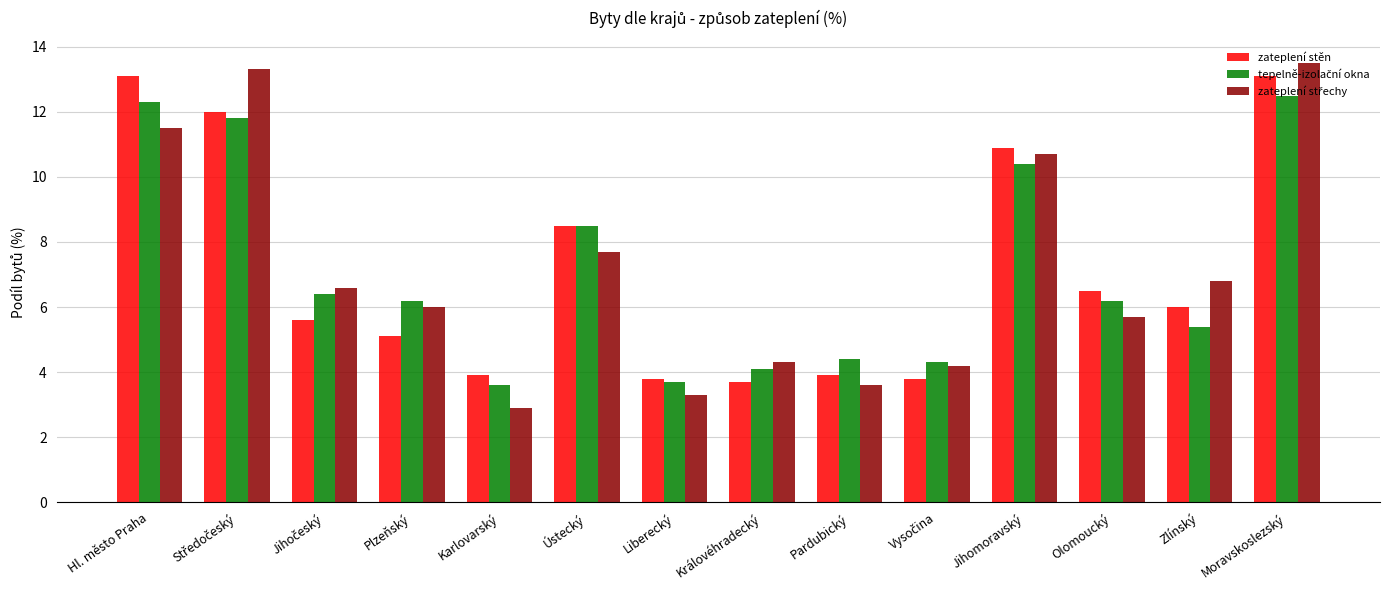

What is the label of the 9th bar from the left?

Pardubický